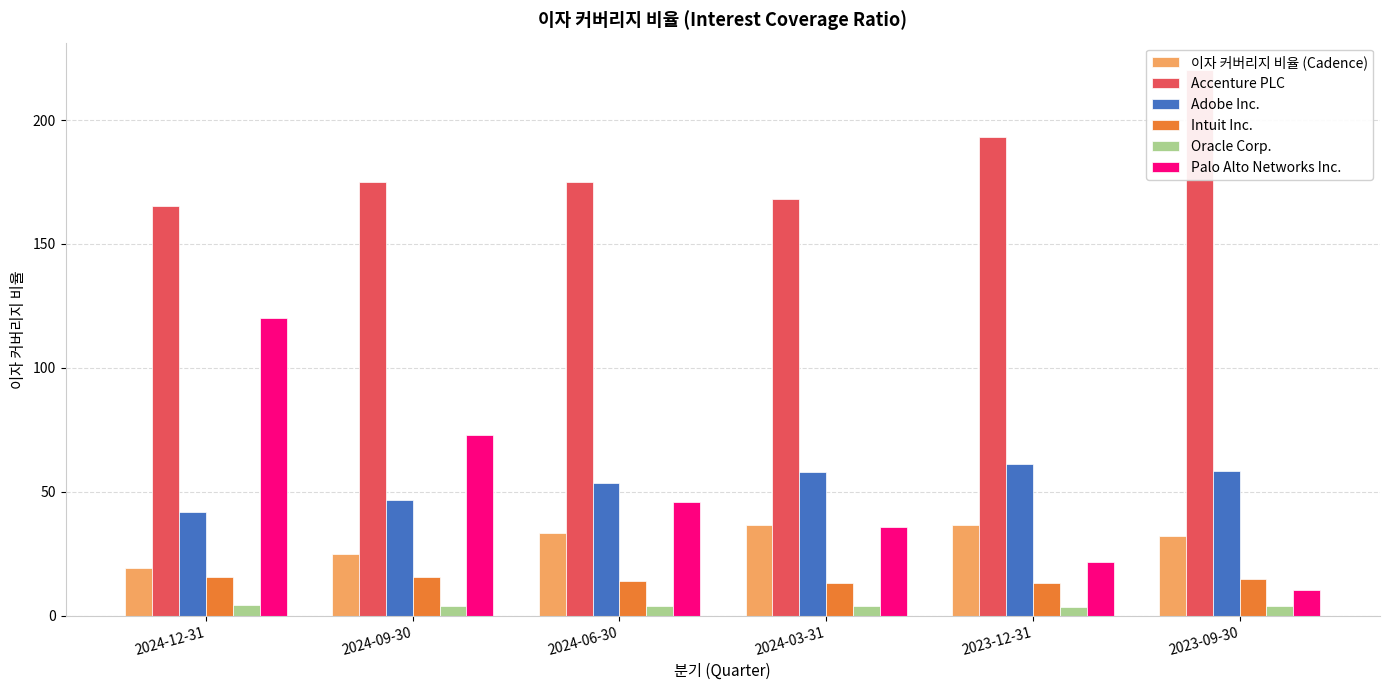

Is the value of Intuit Inc. at 2024-09-30 greater than the value of Adobe Inc. at 2024-03-31?

No